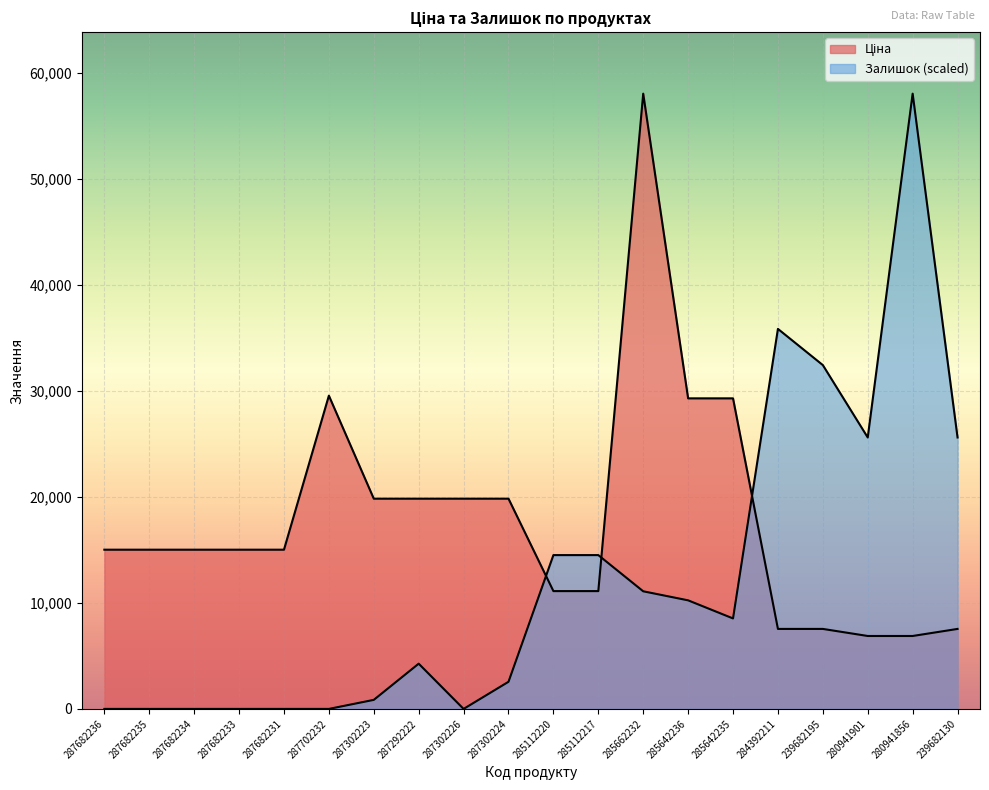

What is the label of the 9th point from the right?

285112217